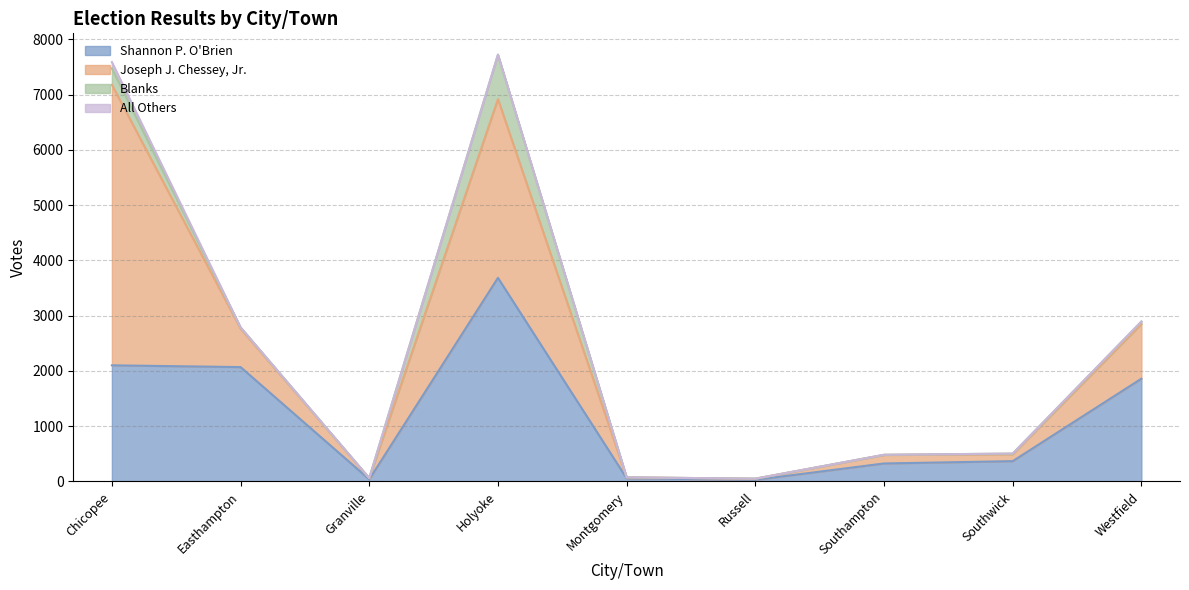

At Easthampton, list the series in order from largest to smallest.

Shannon P. O'Brien, Joseph J. Chessey, Jr., Blanks, All Others